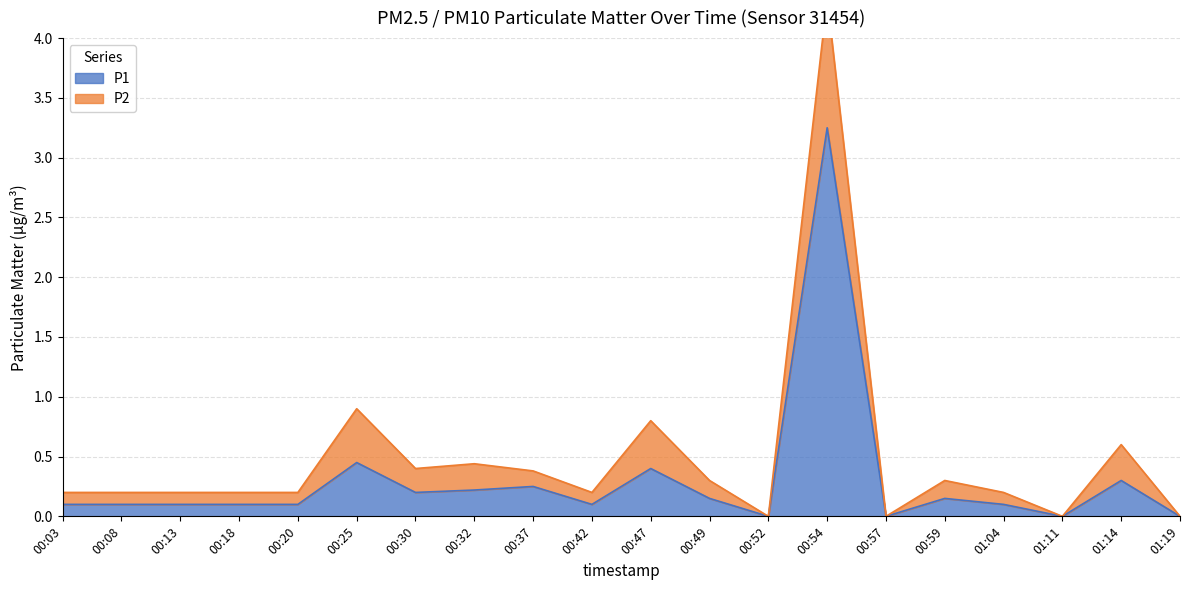

What is the difference between the values at 00:18 and 01:11?

0.1